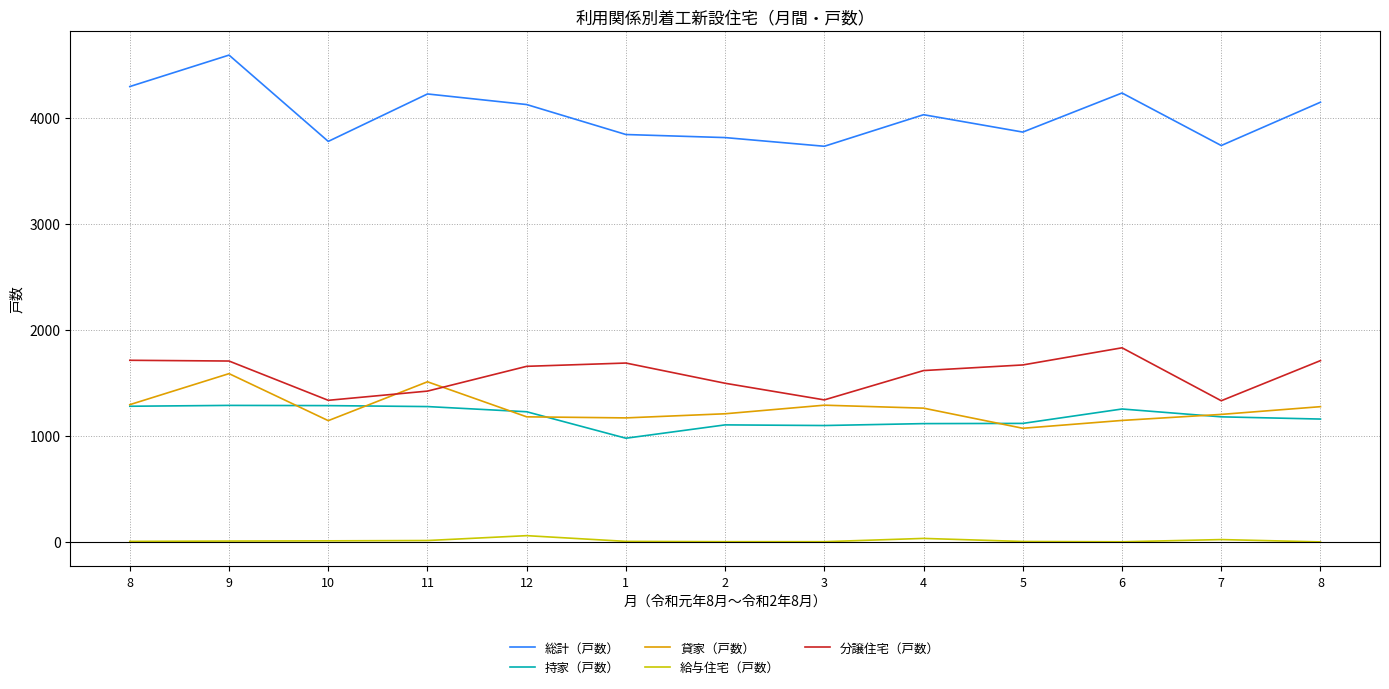

What is the difference between the second highest and second lowest values in the 総計（戸数） series?

557